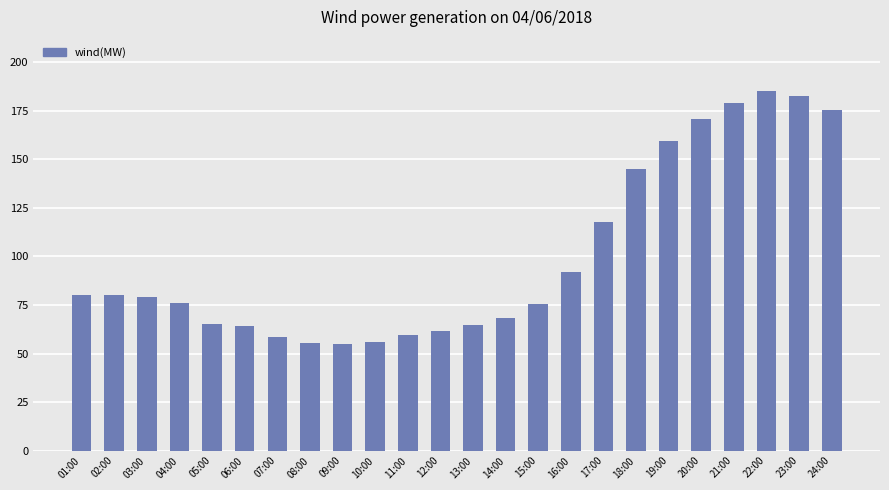

Is it true that the value at 17:00 is 117.6?

True